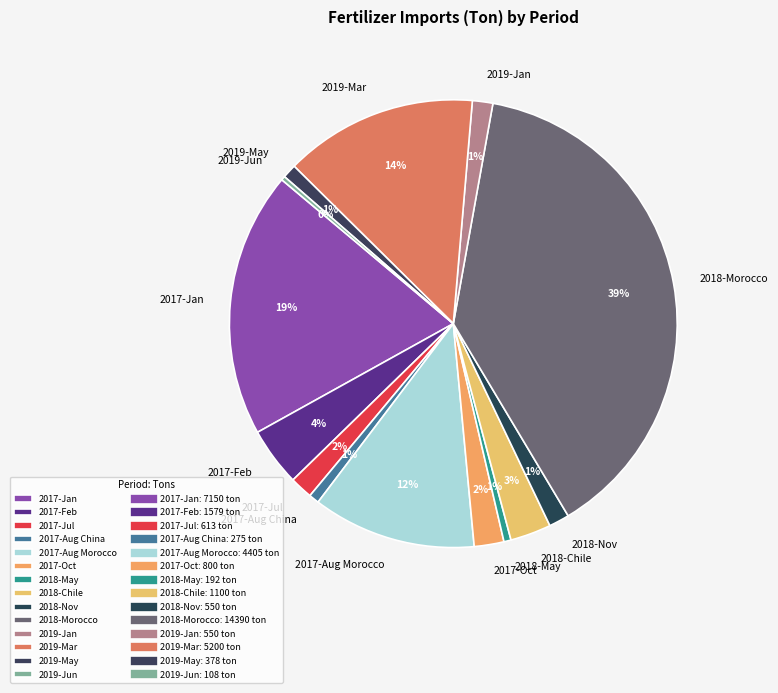

Does 2017-Feb represent more than half of the total?

No